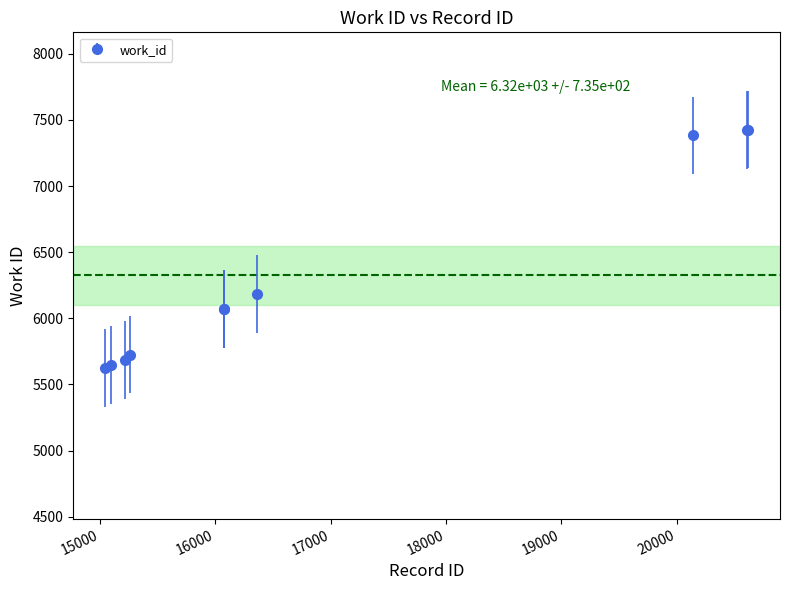

What is the value of the 6th point from the left?

6071